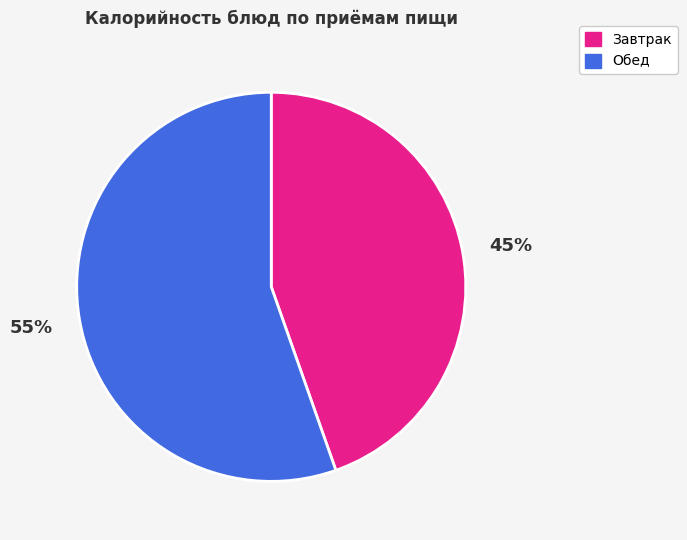

Is there a majority slice in this chart?

Yes